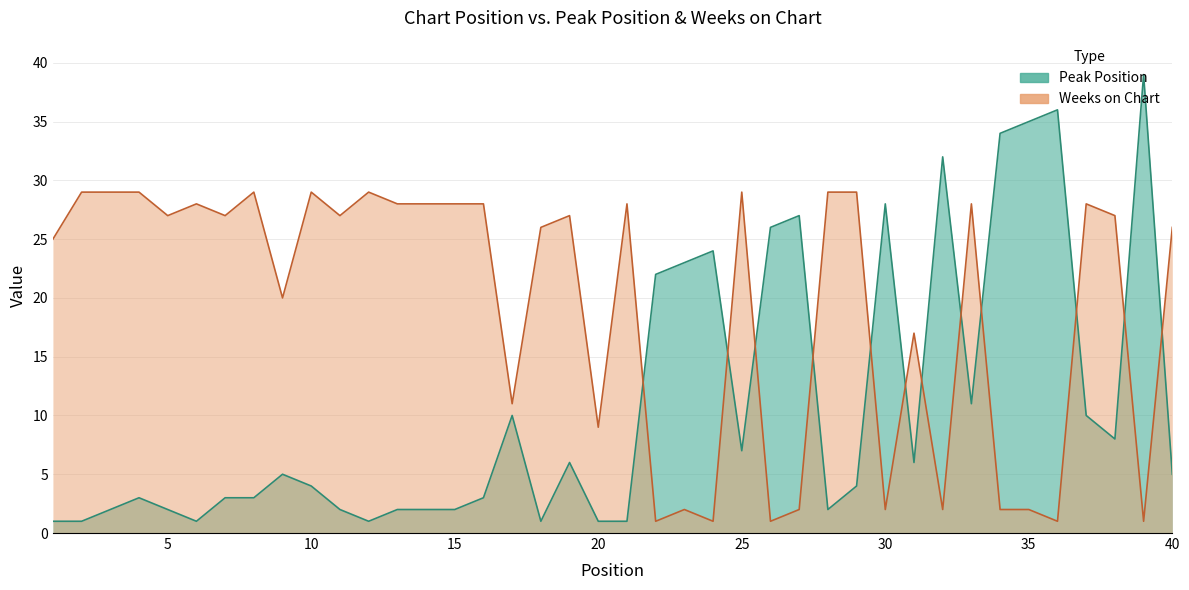

What is the difference between the highest and lowest values at 21?

27